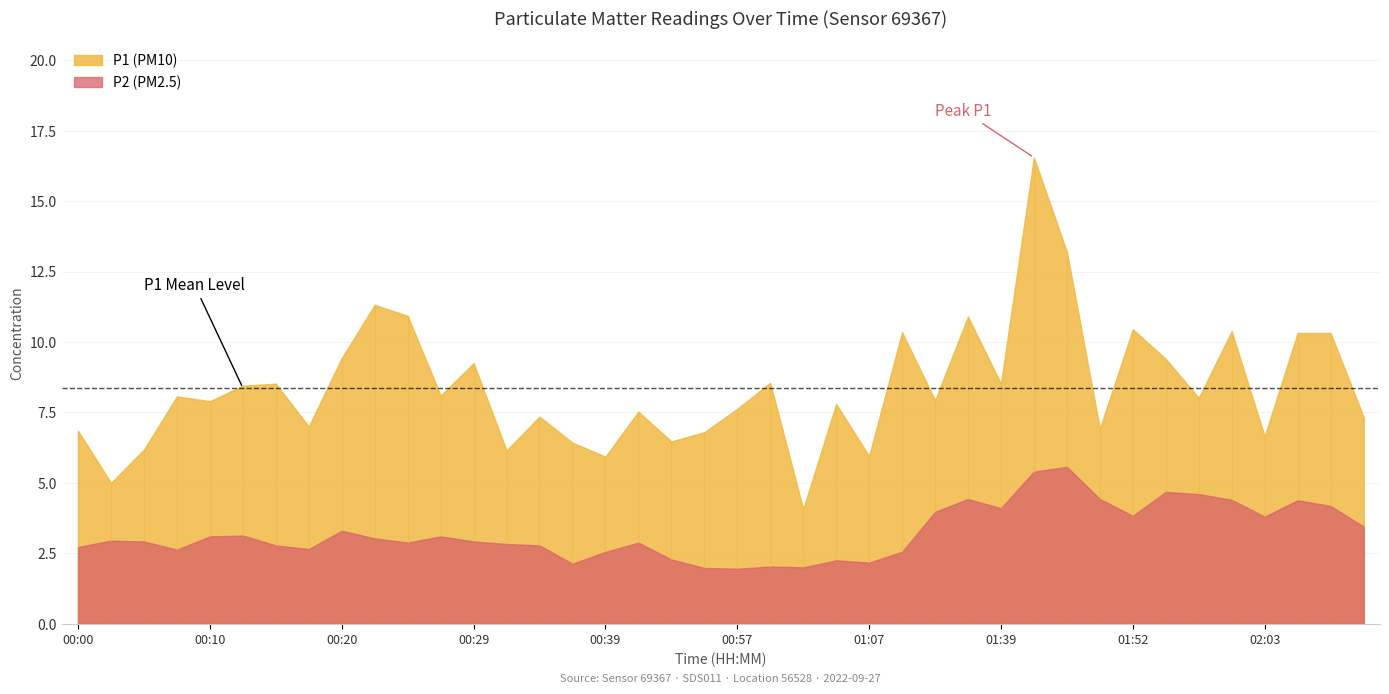

Which series has the widest spread of values?

P1